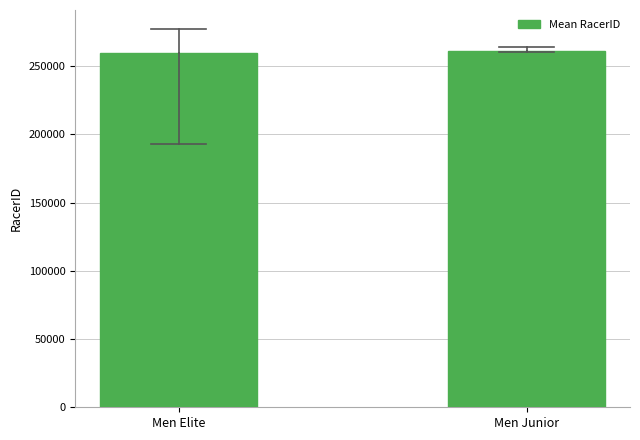

Reading right to left, what are all the values shown in this chart?

261373.1	259575.3